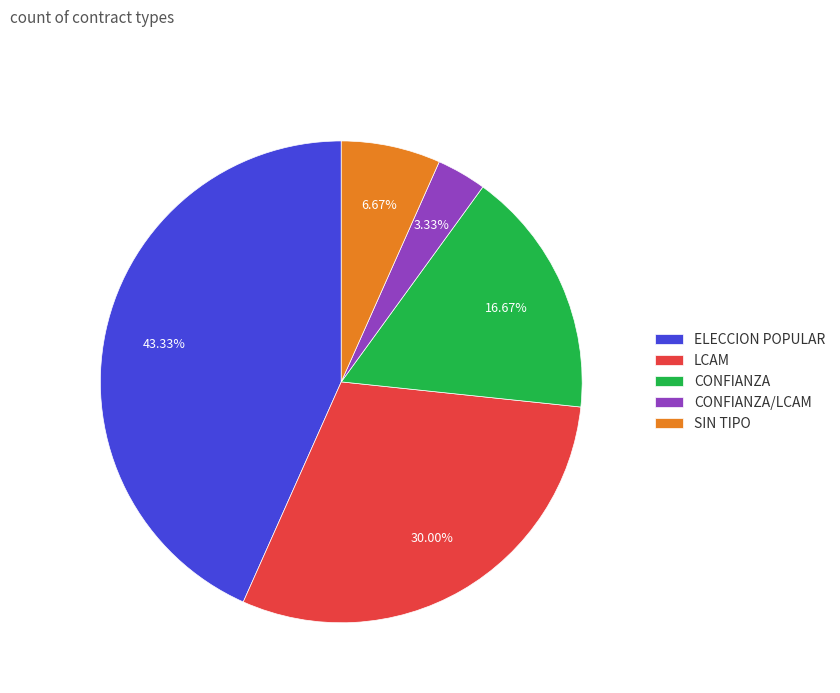

Is there any slice that represents more than half of the pie?

No